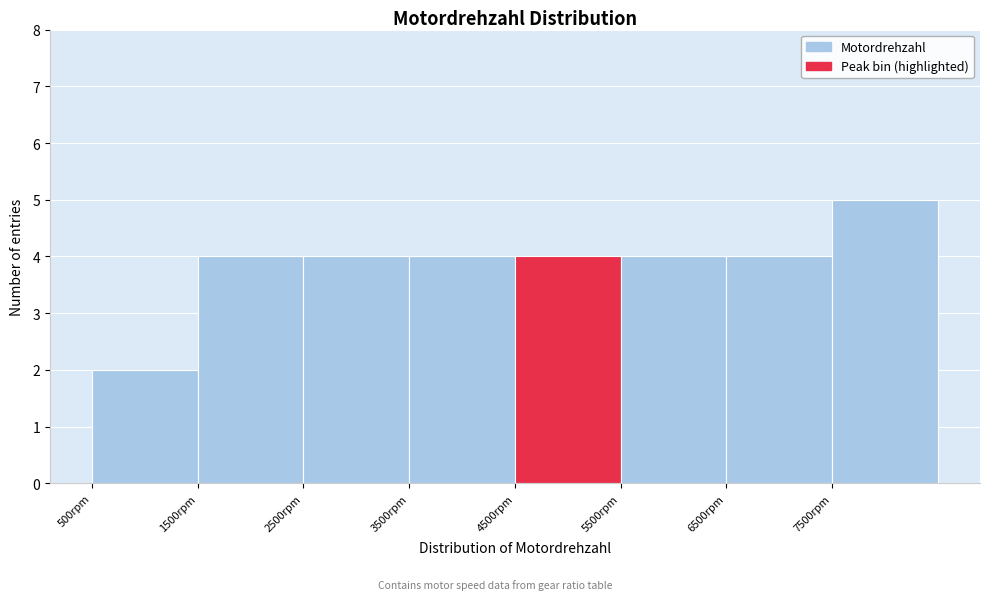

Reading left to right, transcribe this chart: for each bar, give the range it covers on the x-axis and its height. The values are not printed on the chart, so give them approximately, as read against the axis.

500 to 1500: 2
1500 to 2500: 4
2500 to 3500: 4
3500 to 4500: 4
4500 to 5500: 4
5500 to 6500: 4
6500 to 7500: 4
7500 to 8500: 5